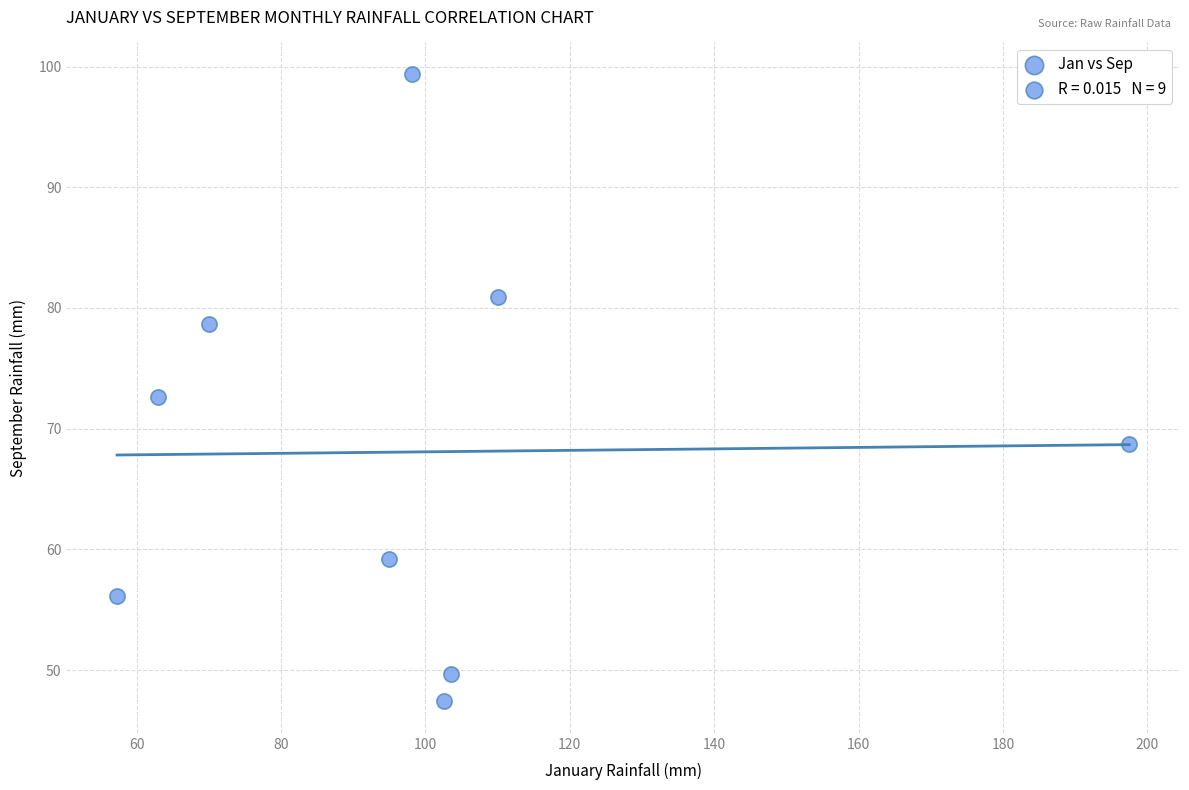

What is the range of Y values (max minus min)?

52.0